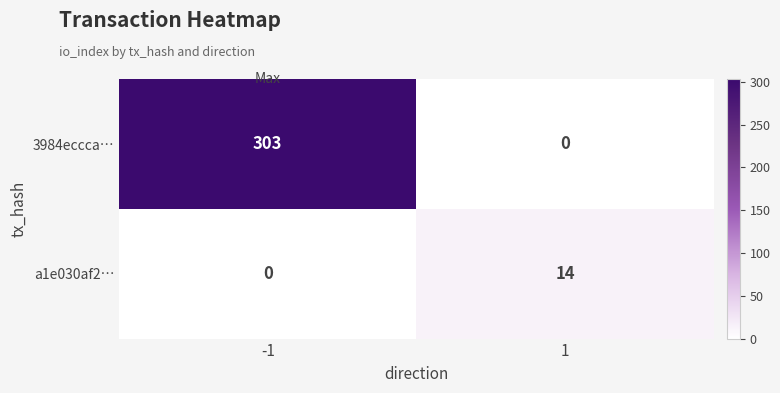

What is the sum of all a1e030af2… values?

14